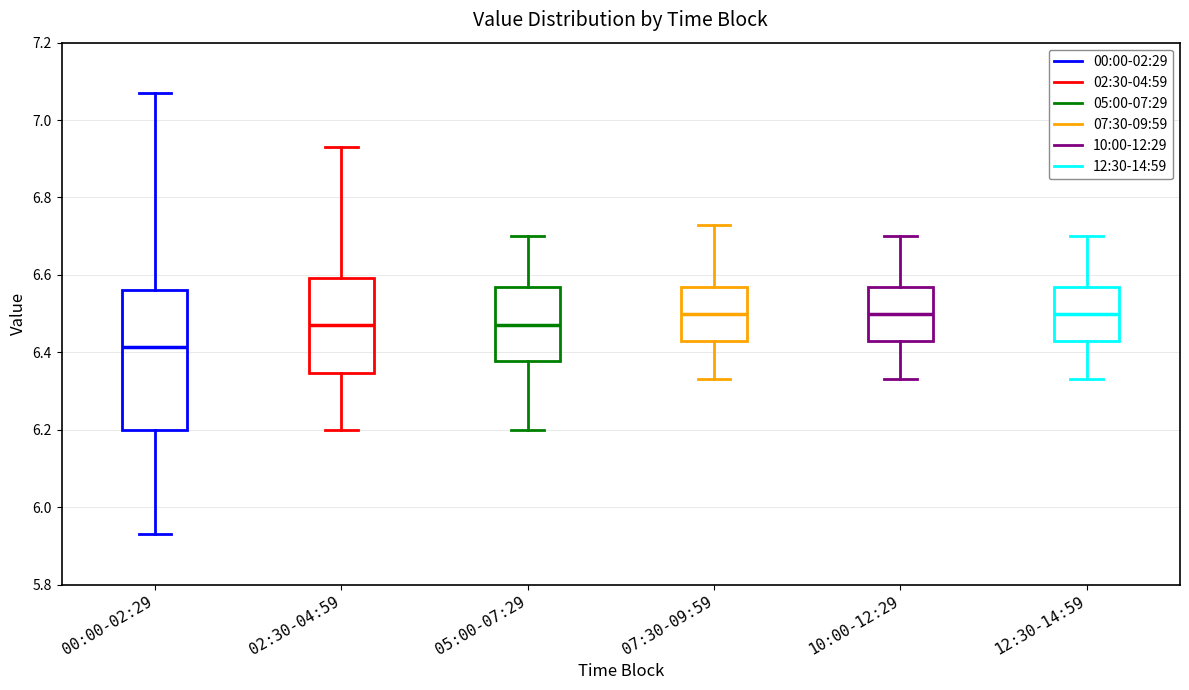

Which box is the tallest, from its lower edge to its upper edge?

00:00-02:29